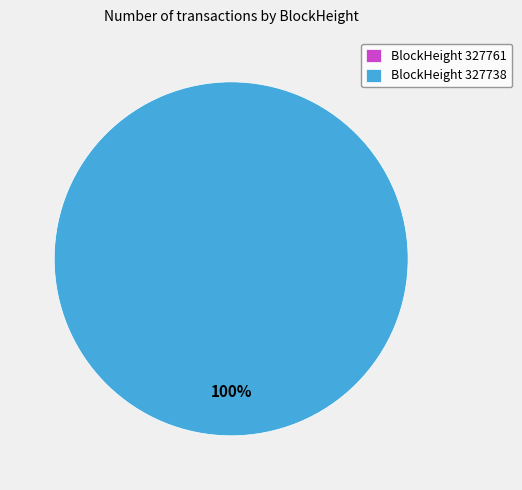

How much of the chart is everything except 327761?

100.0%